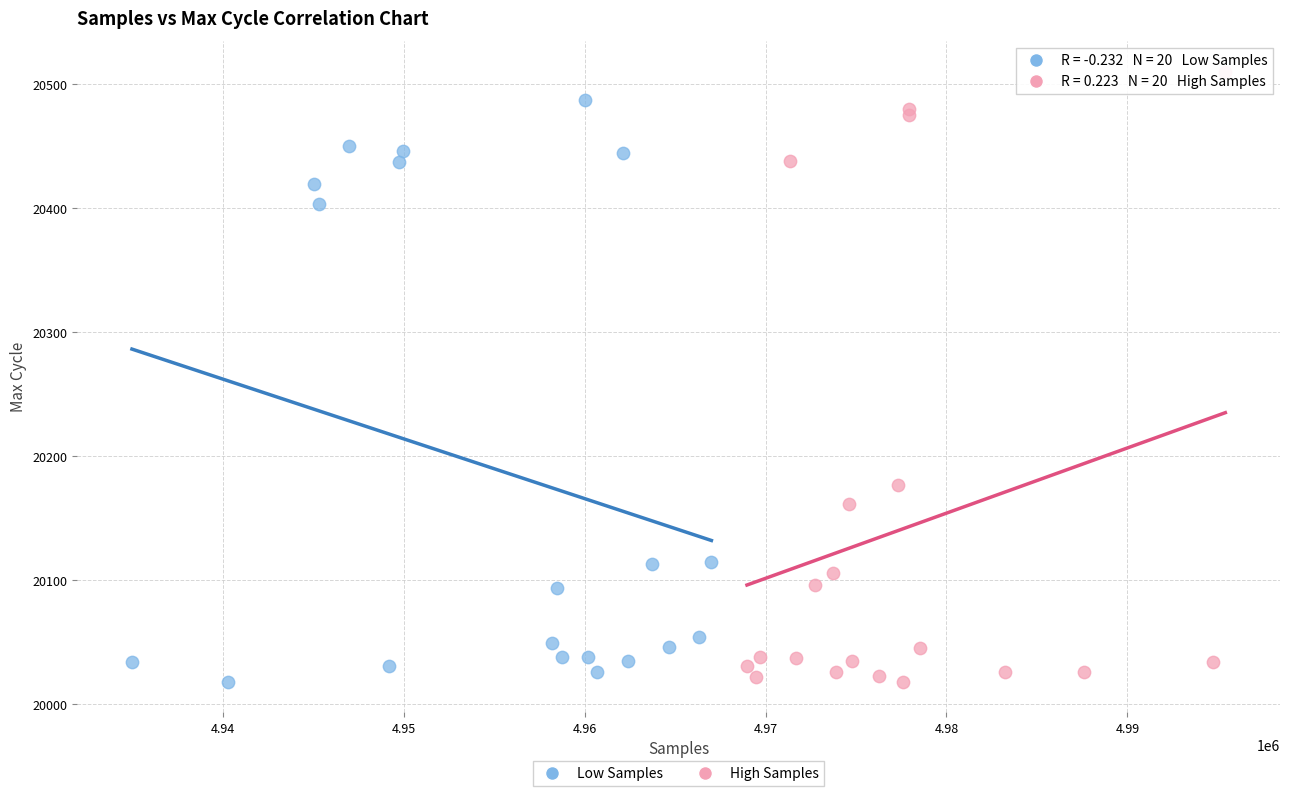

What are all the series names shown in the legend?

Low Samples, High Samples